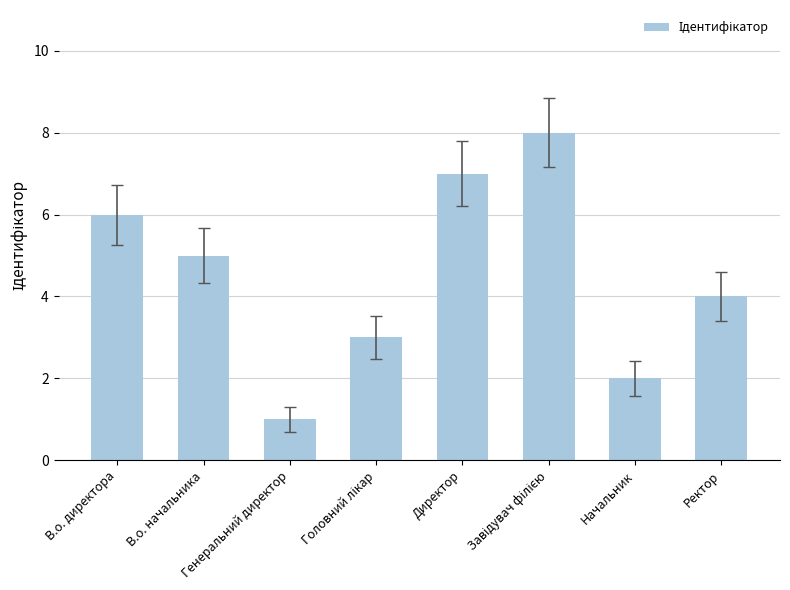

What is the difference between the maximum and second lowest values?

6